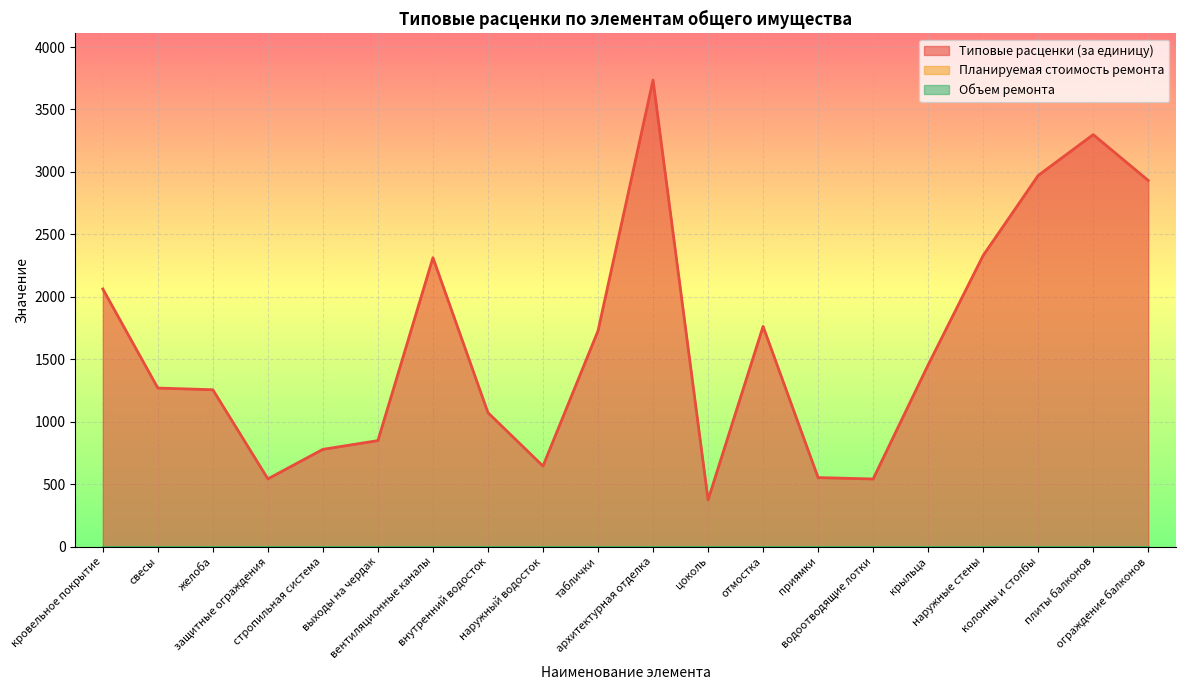

How many lines are shown in the chart?

3